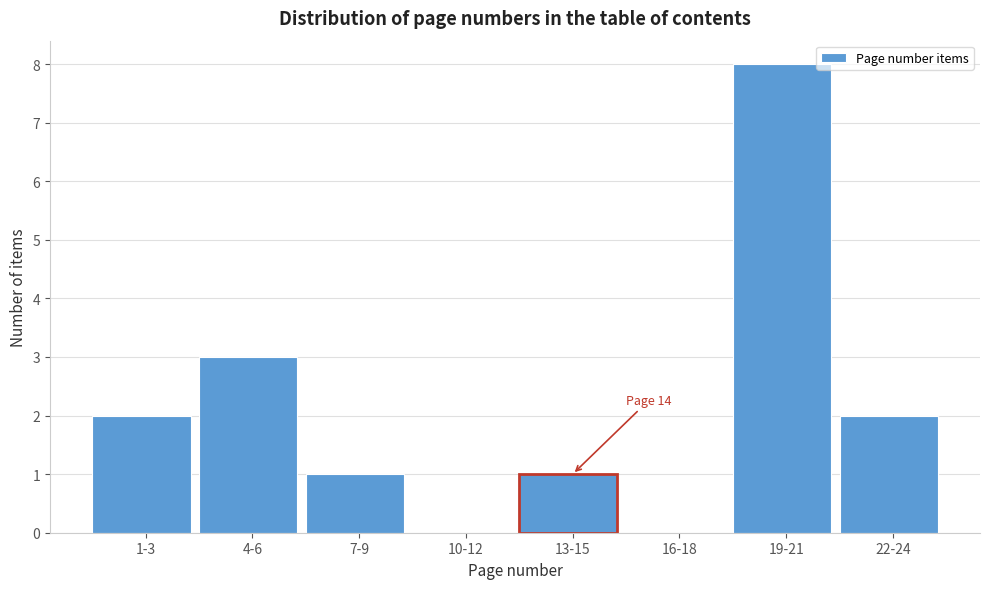

Reading left to right, transcribe all the data shown in this chart.

1-3=2	4-6=3	7-9=1	10-12=0	13-15=1	16-18=0	19-21=8	22-24=2